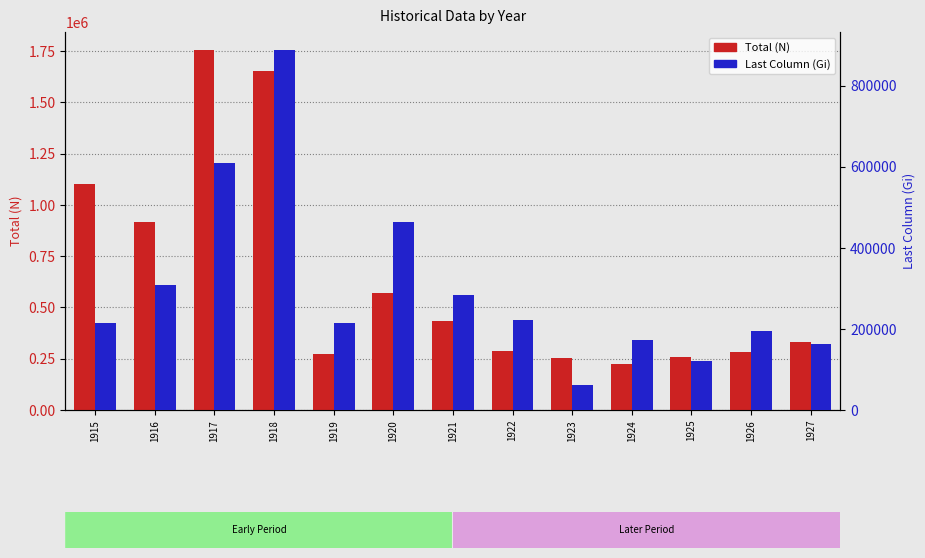

Rank the series at 1923 from highest to lowest value.

Total (N), Last Column (Gi)